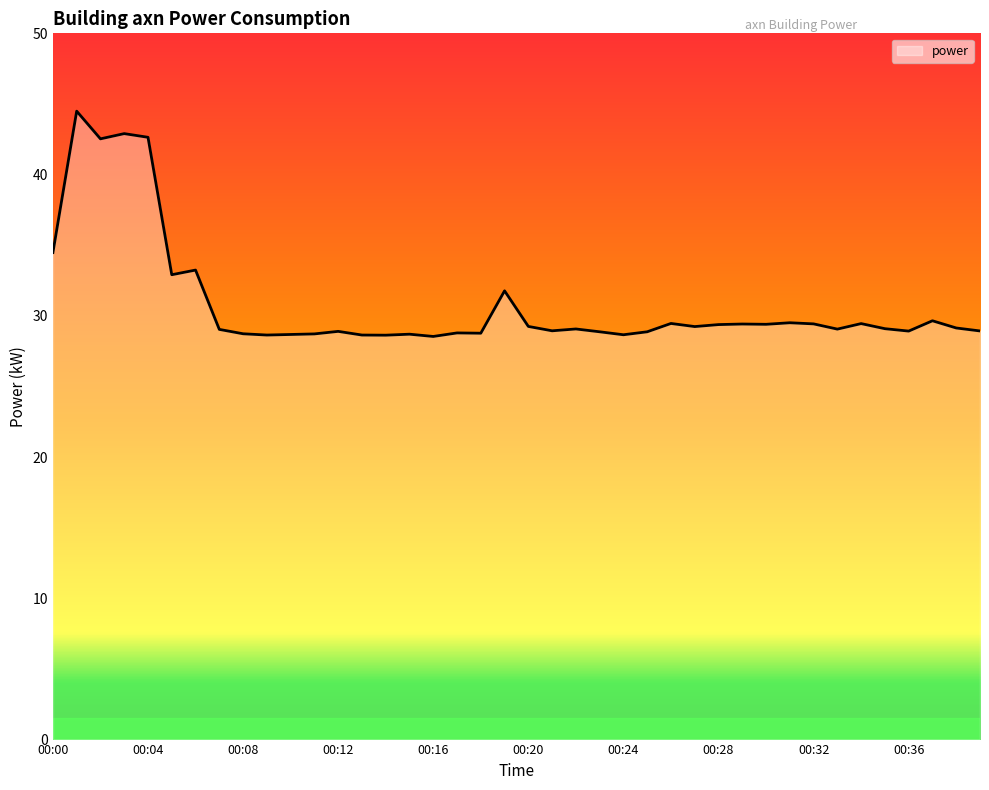

What is the minimum value shown in the chart?

28.5